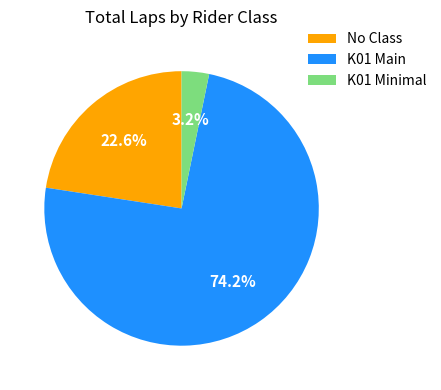

Between K01 Main and K01 Minimal, which is larger?

K01 Main